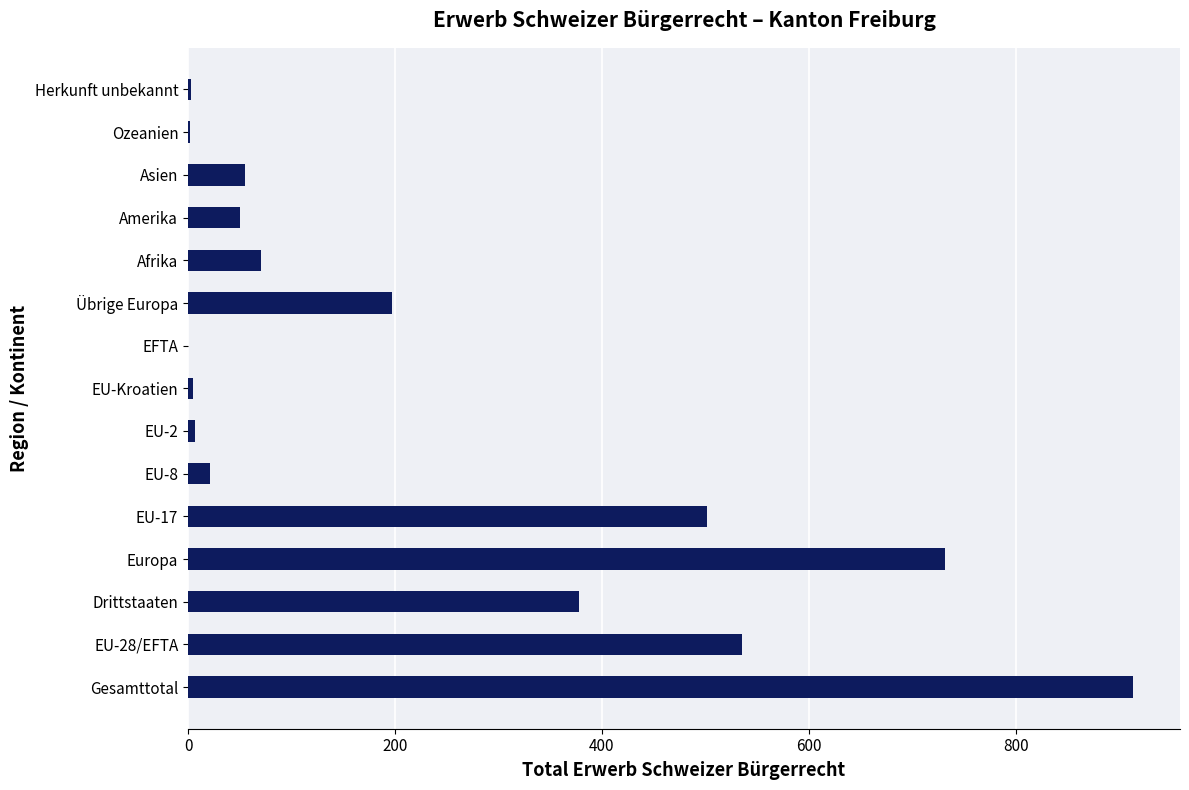

What is the maximum value shown in the chart?

913